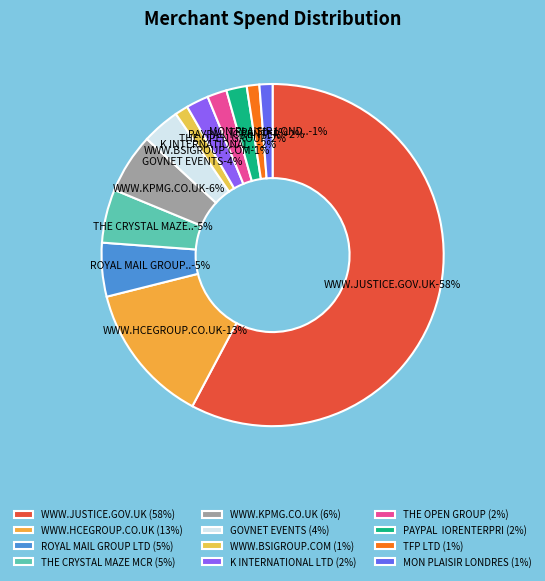

The K INTERNATIONAL LTD slice represents 1% of the pie. True or false?

False